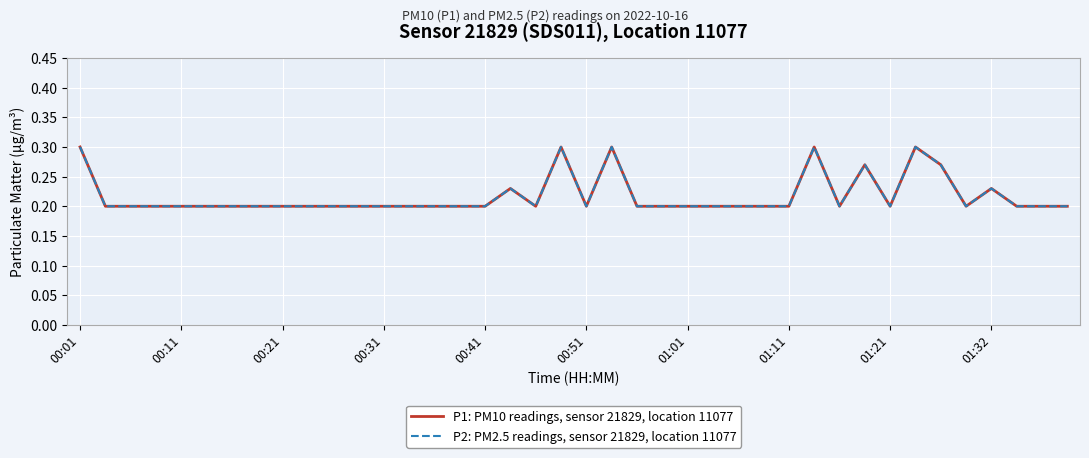

Reading right to left, transcribe all the data shown in this chart.

P1: PM10 readings, sensor 21829, location 11077: 0.2	0.2	0.2	0.2	0.2	0.3	0.3	0.2	0.3	0.2	0.3	0.2	0.2	0.2	0.2	0.2	0.2	0.2	0.3	0.2	0.3	0.2	0.2	0.2	0.2	0.2	0.2	0.2	0.2	0.2	0.2	0.2	0.2	0.2	0.2	0.2	0.2	0.2	0.2	0.3
P2: PM2.5 readings, sensor 21829, location 11077: 0.2	0.2	0.2	0.2	0.2	0.3	0.3	0.2	0.3	0.2	0.3	0.2	0.2	0.2	0.2	0.2	0.2	0.2	0.3	0.2	0.3	0.2	0.2	0.2	0.2	0.2	0.2	0.2	0.2	0.2	0.2	0.2	0.2	0.2	0.2	0.2	0.2	0.2	0.2	0.3